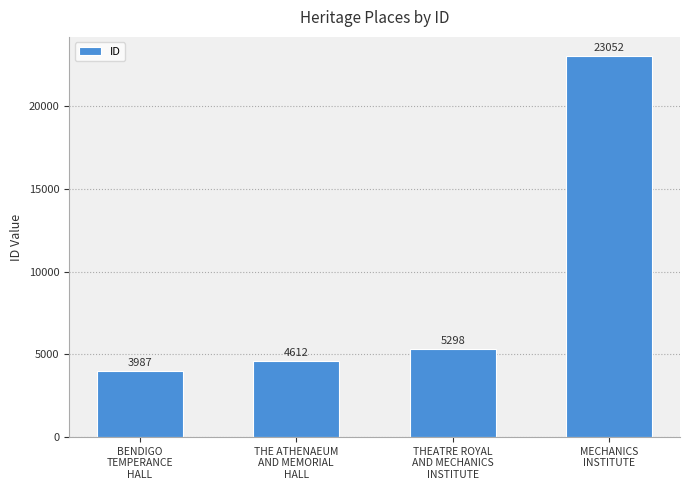

The value at MECHANICS
INSTITUTE is 23052. True or false?

True